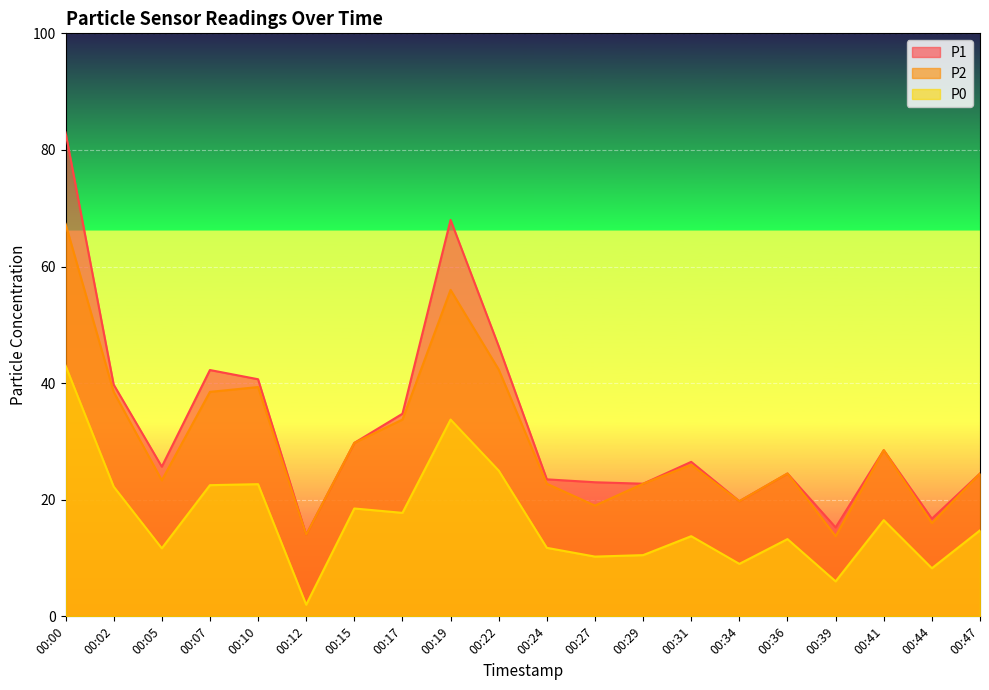

At which category is the sum across all series the highest?

00:00